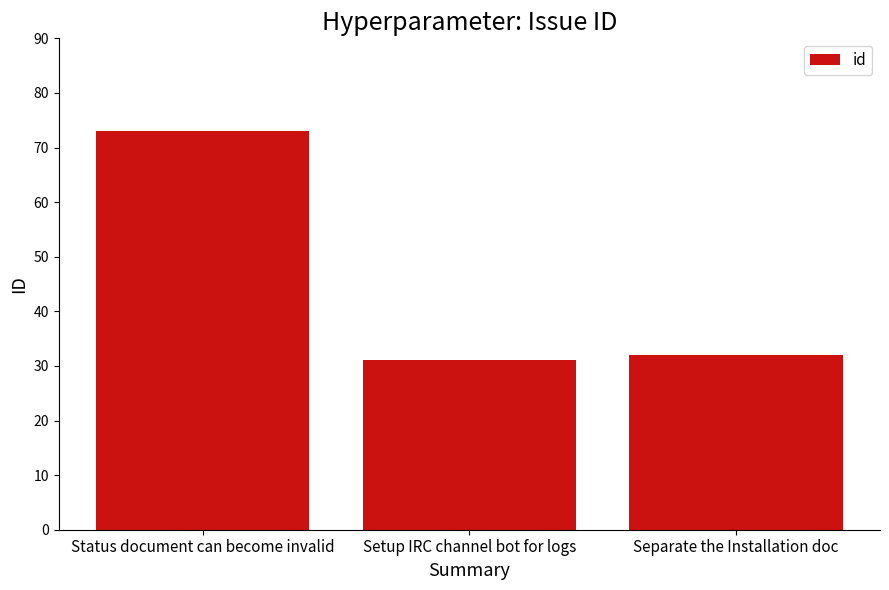

What is the sum of all values?

136